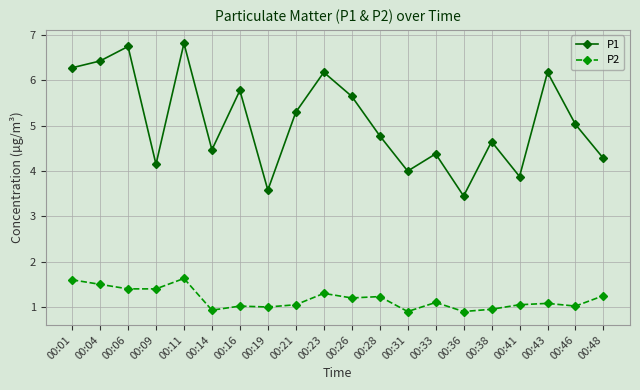

True or false: P2 and P1 intersect in this chart.

False